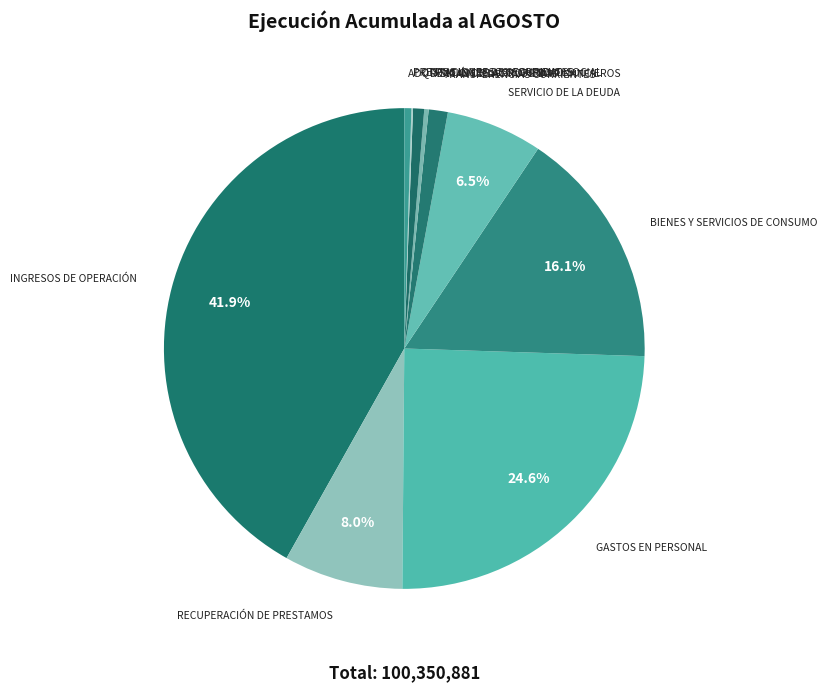

To the nearest percent, what is the difference between the largest and smallest slice percentages?

42%